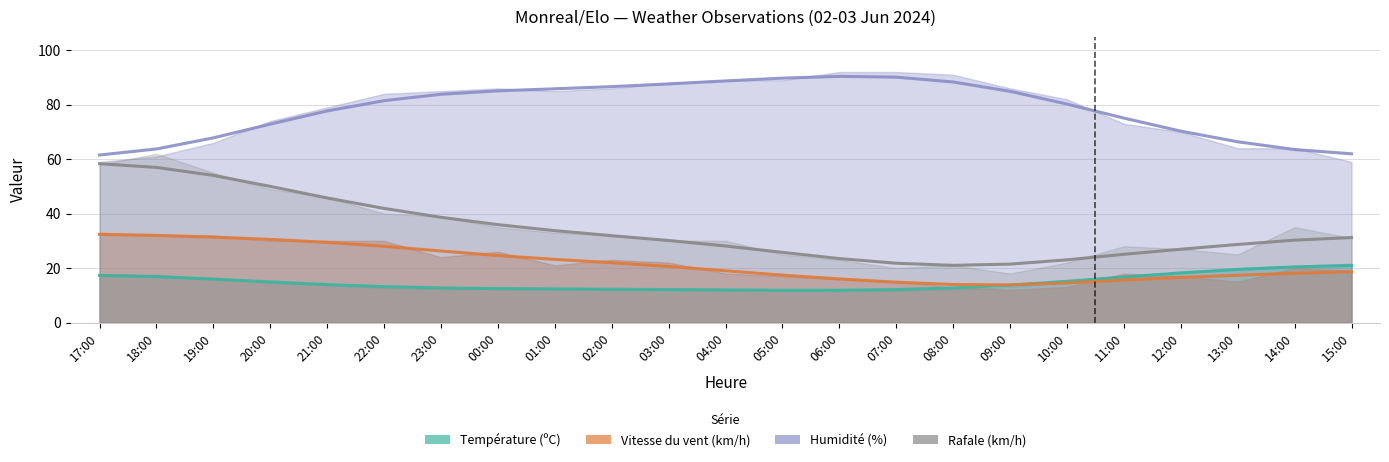

Where is Rafale (km/h) nearest to the value 39?

23:00